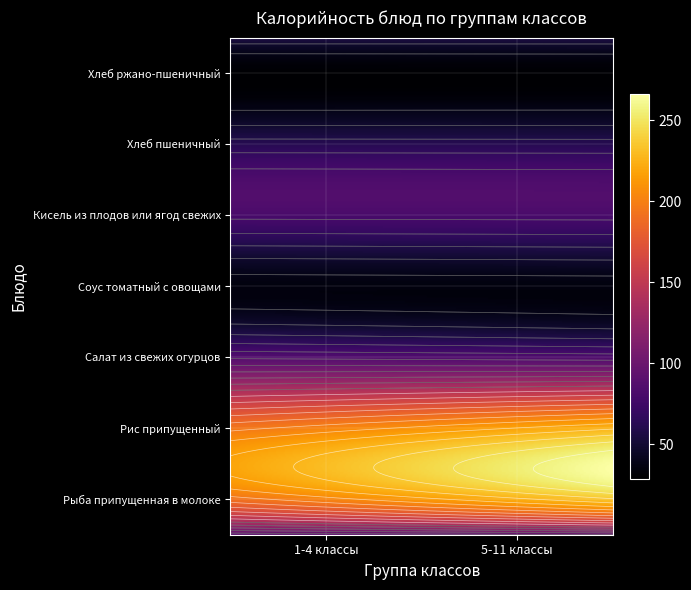

Which series has the largest total across all categories?

Рис припущенный